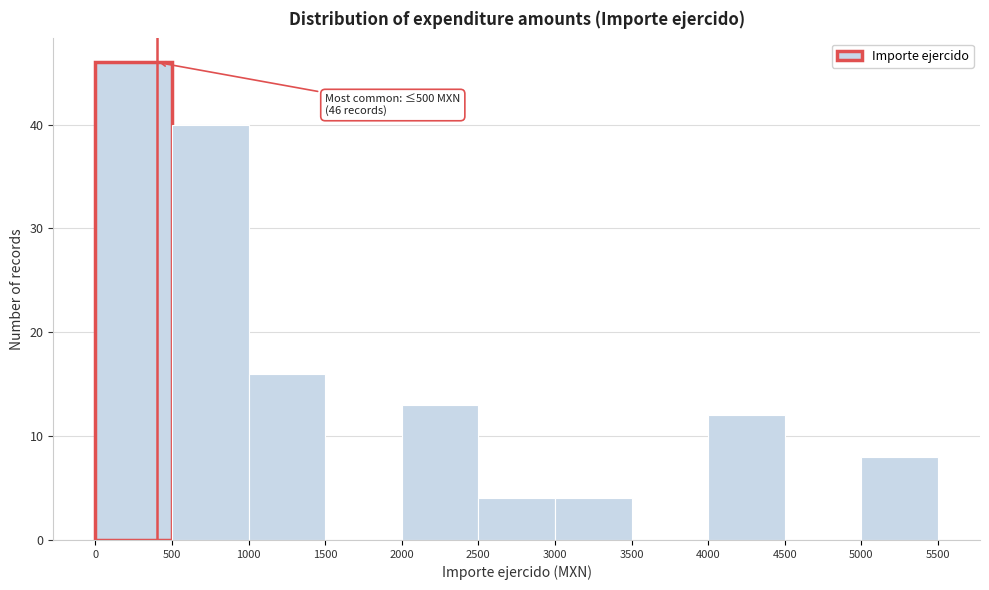

Over which range of the x-axis is the bar tallest?

0 to 500